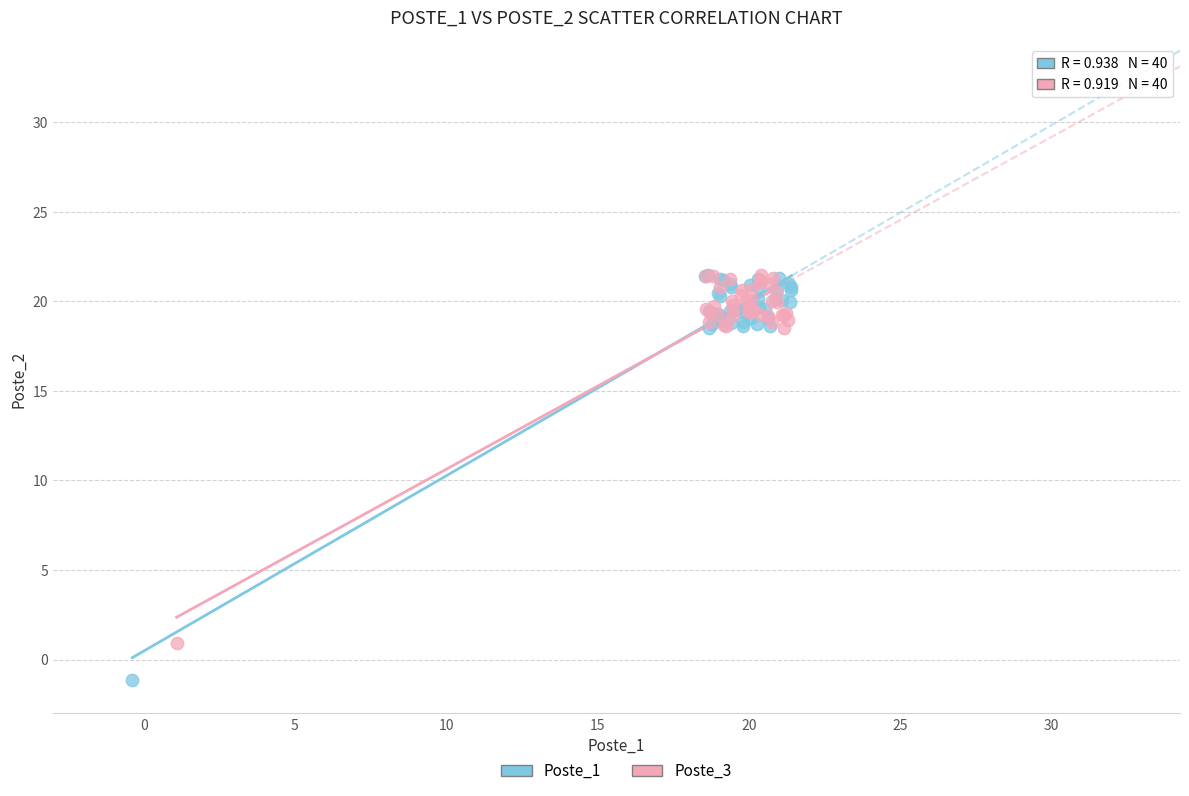

Which series has the widest spread of Y values?

Poste_1